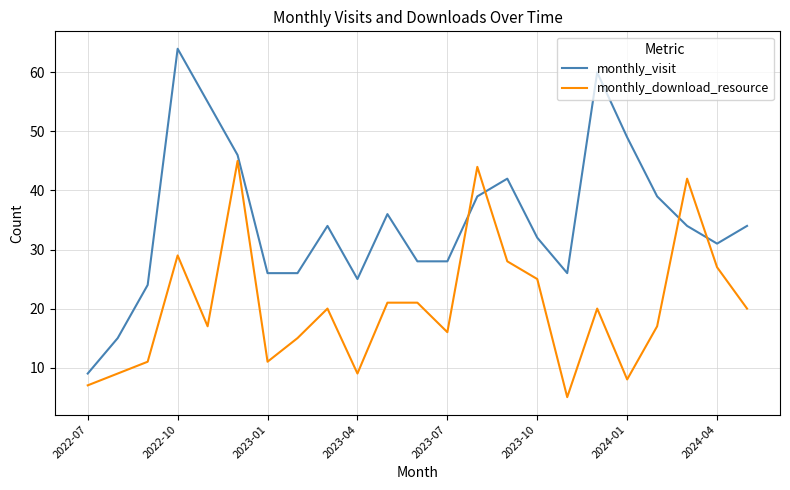

Rank the series by their average value, from lowest to highest.

monthly_download_resource, monthly_visit